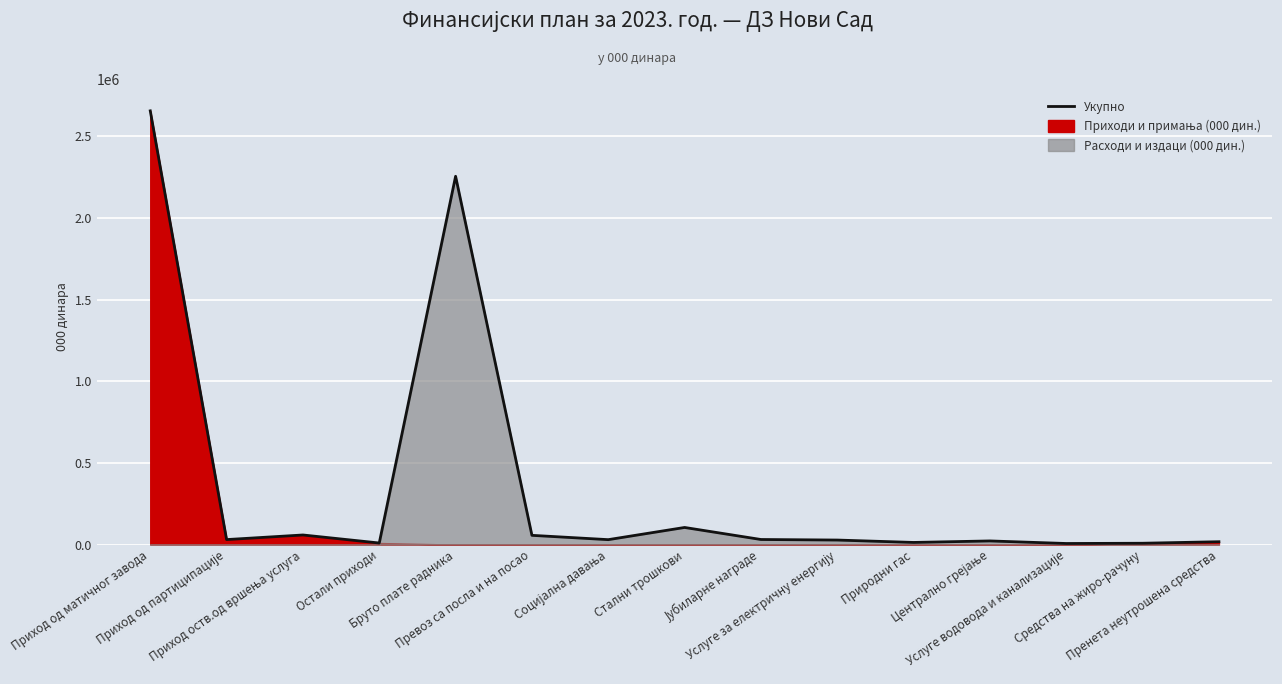

How many categories are shown in the chart?

15